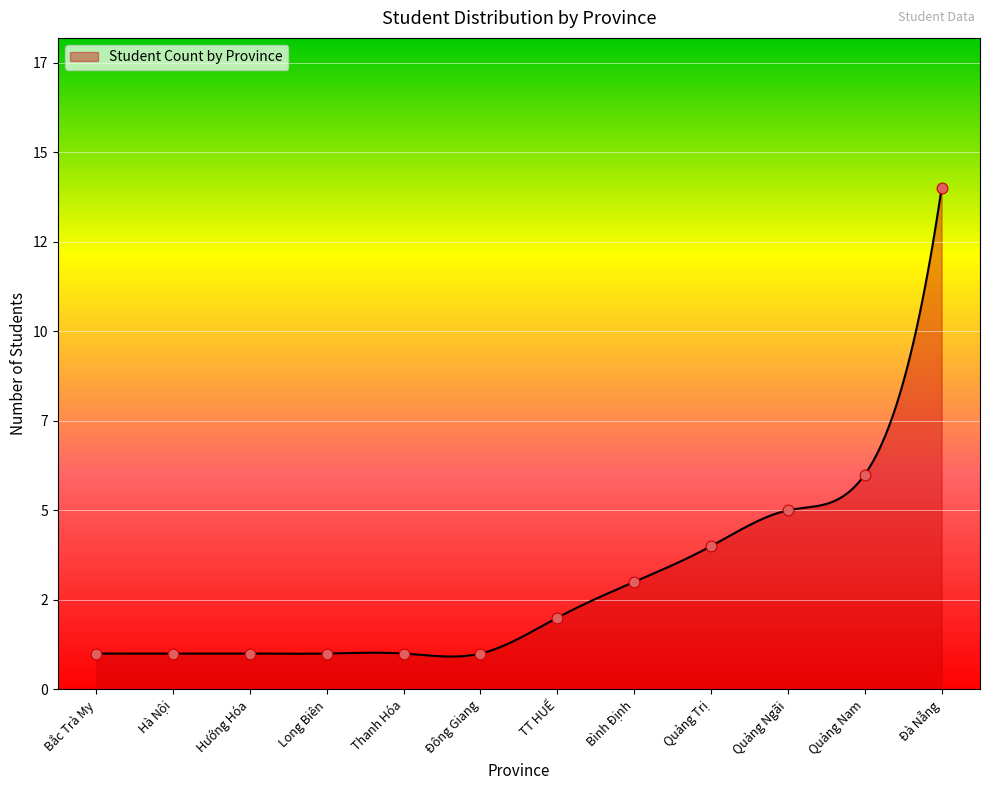

Approximately how many times larger is the value at Bắc Trà My compared to Hà Nội?

1.0